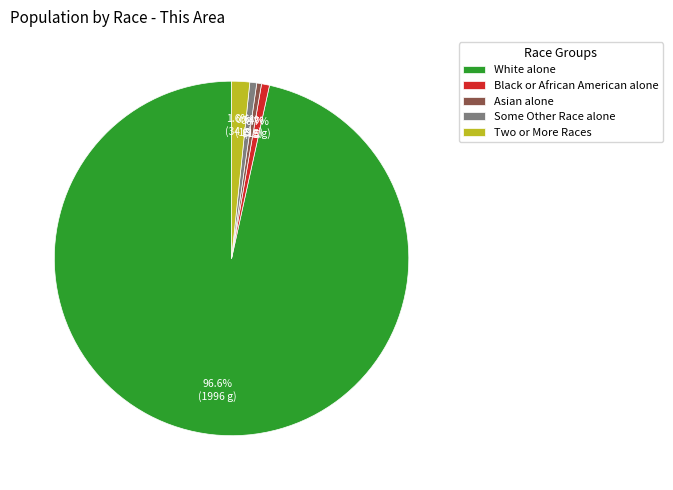

The Some Other Race alone slice represents 1% of the pie. True or false?

True